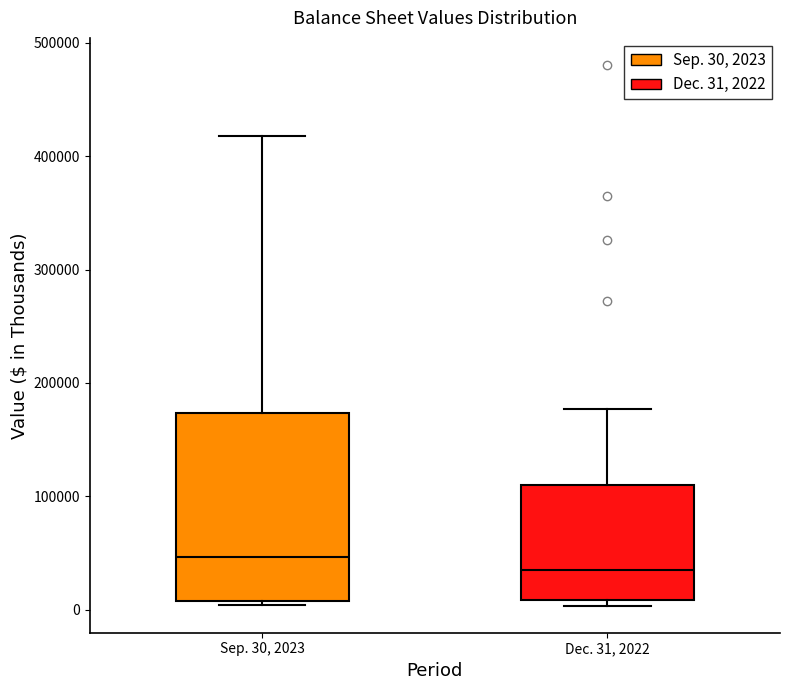

Reading left to right, read every box against the y-axis: the position of its median line, the range the box covers, and the ends of its whiskers. The values are not printed on the chart, so give them approximately, as read against the axis.

Sep. 30, 2023: median 50000, box 10000 to 170000, whiskers 0 to 420000
Dec. 31, 2022: median 30000, box 10000 to 110000, whiskers 0 to 180000